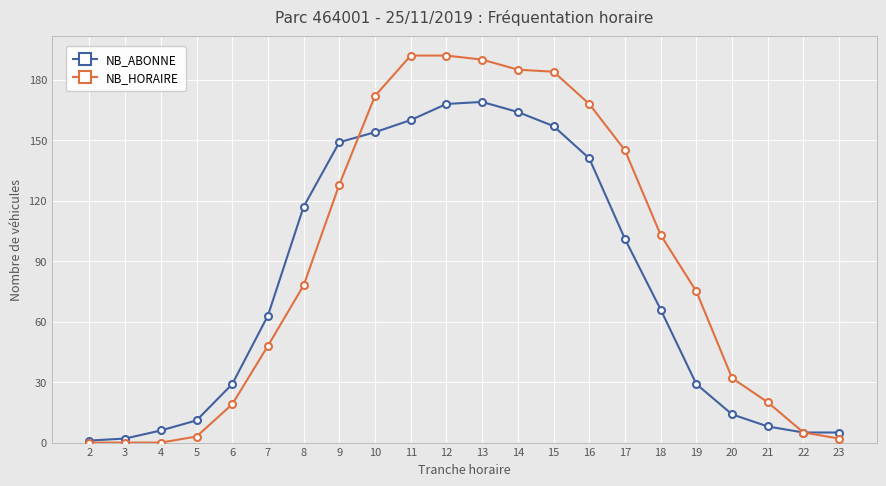

What is the difference between the maximum and minimum values in the NB_ABONNE series?

168